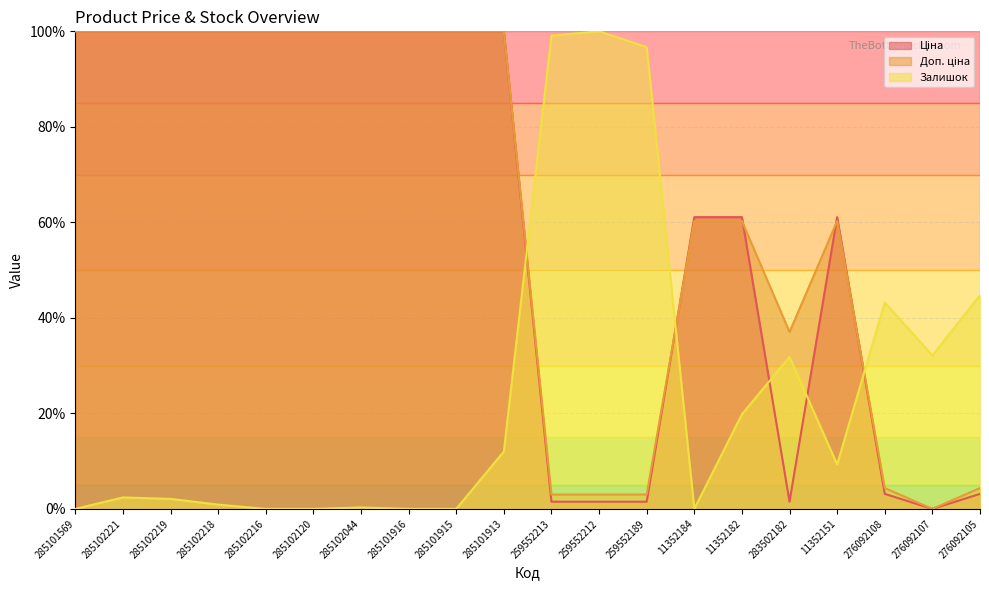

What is the label of the 18th point from the right?

285102219